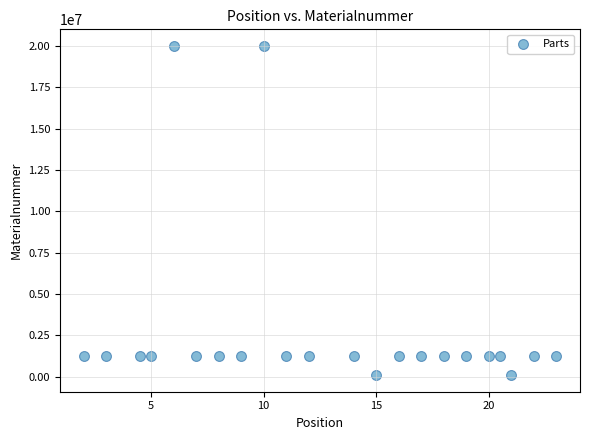

What is the range of Y values (max minus min)?

19922082